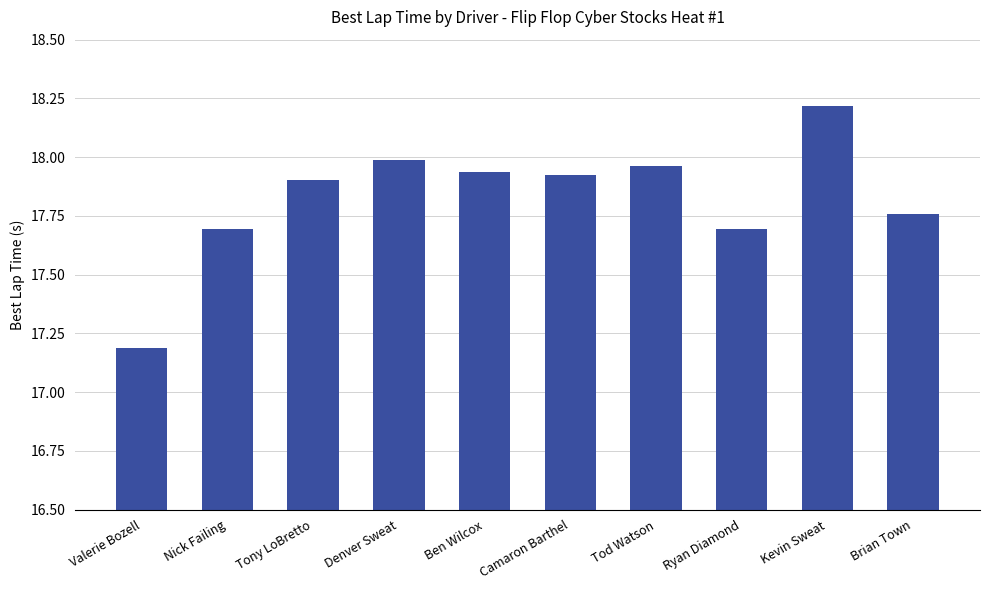

Is it true that the value at Tony LoBretto is 17.9?

True